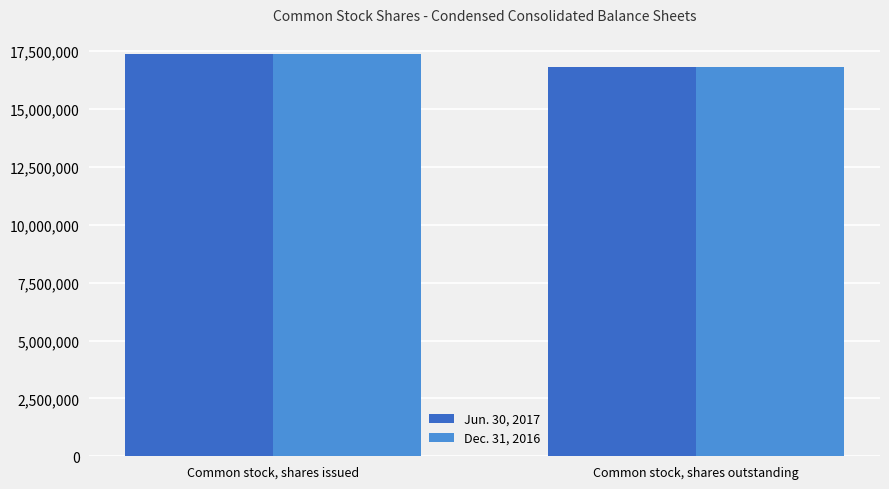

At which category is the sum across all series the highest?

Common stock, shares issued